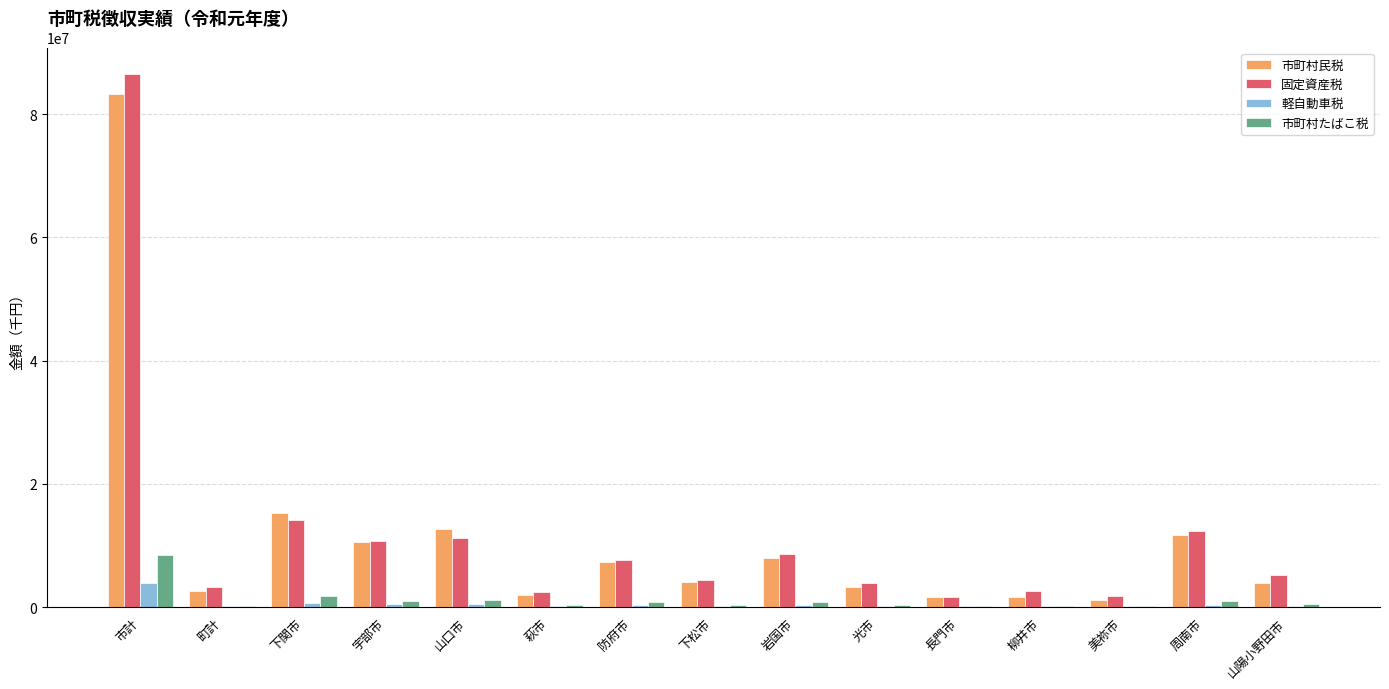

What is the sum of the 市町村たばこ税 values at 下松市 and 萩市?

642263